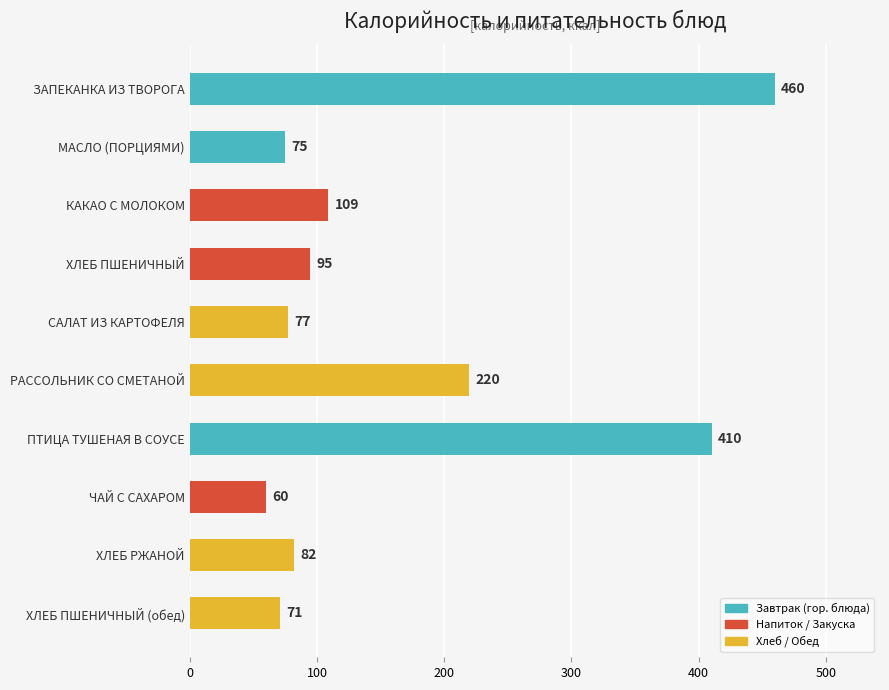

What is the value of the 10th bar from the top?

71.0